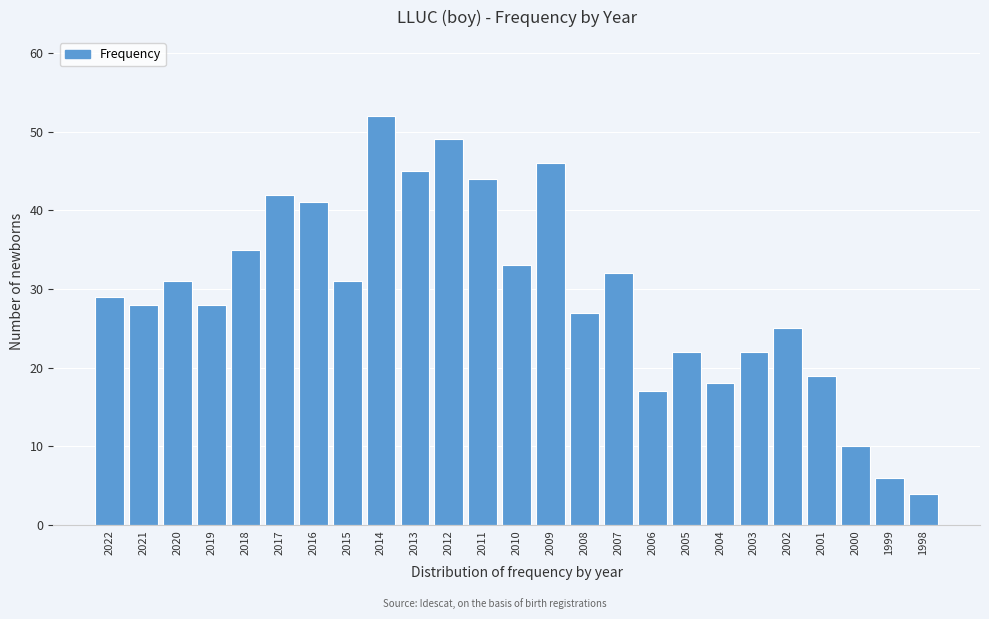

Reading right to left, list all the values displayed in this chart.

4	6	10	19	25	22	18	22	17	32	27	46	33	44	49	45	52	31	41	42	35	28	31	28	29